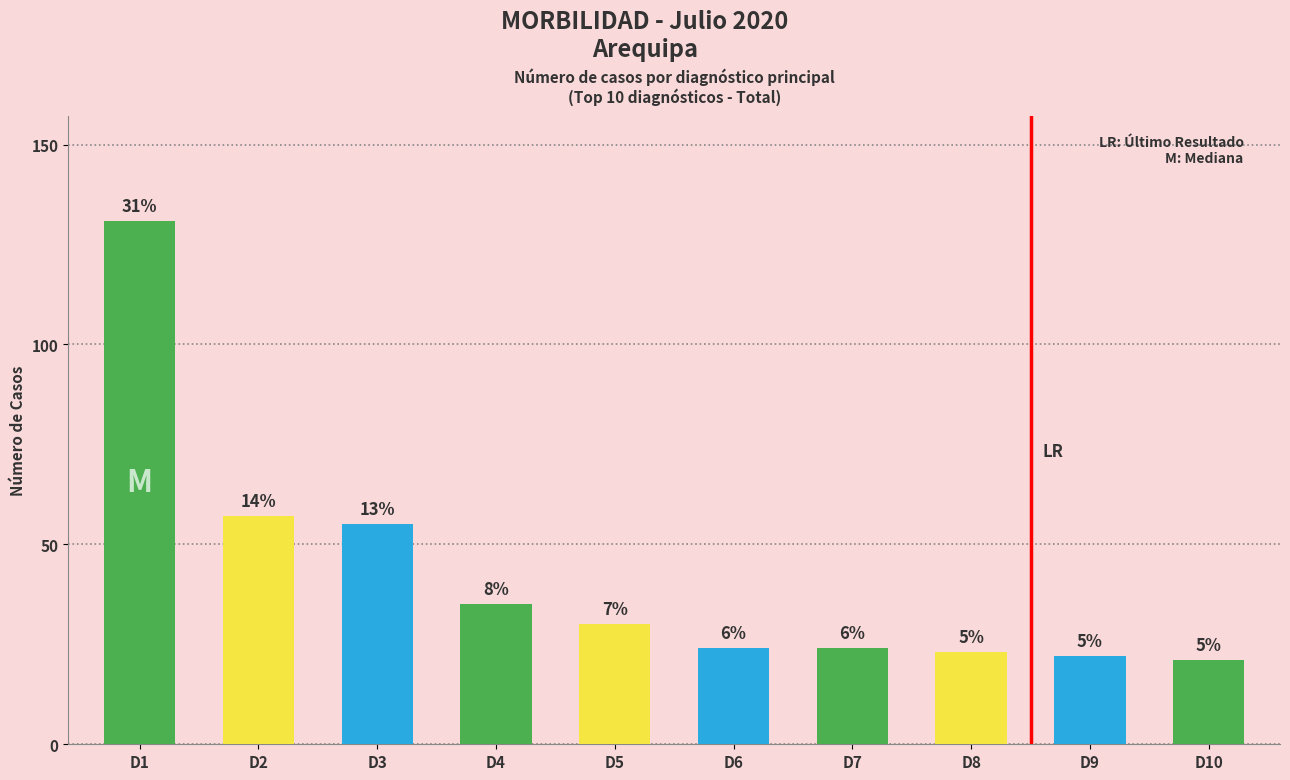

How many bars are there in total?

10